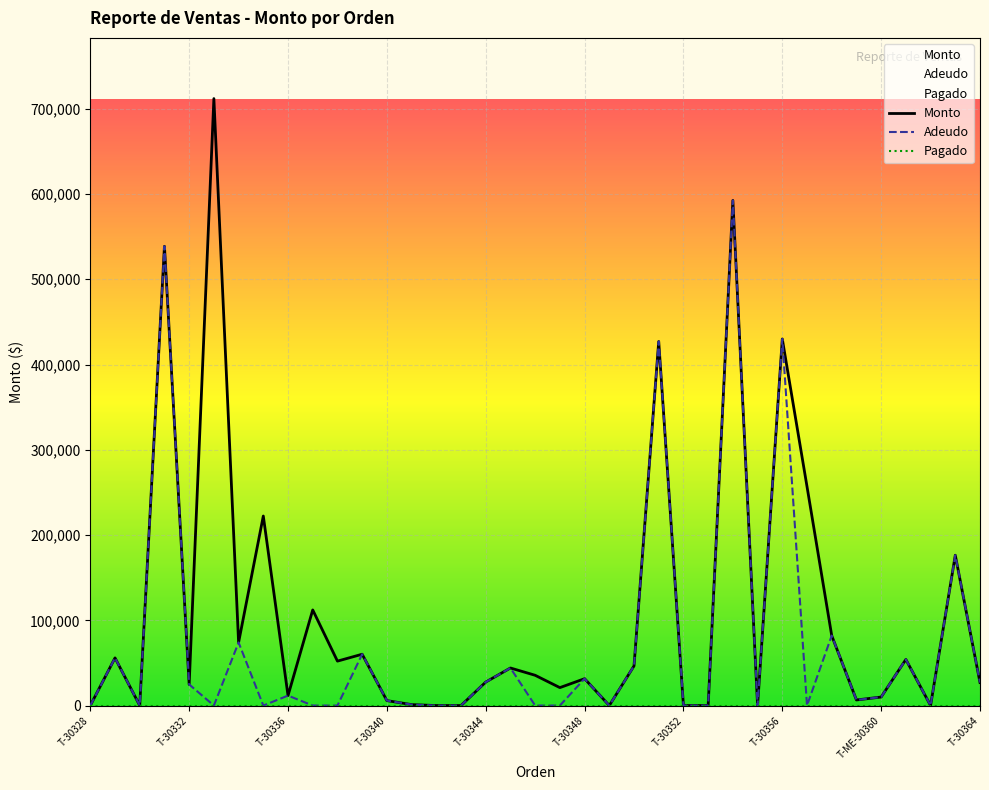

True or false: Monto has more than 1 interior local peaks.

True